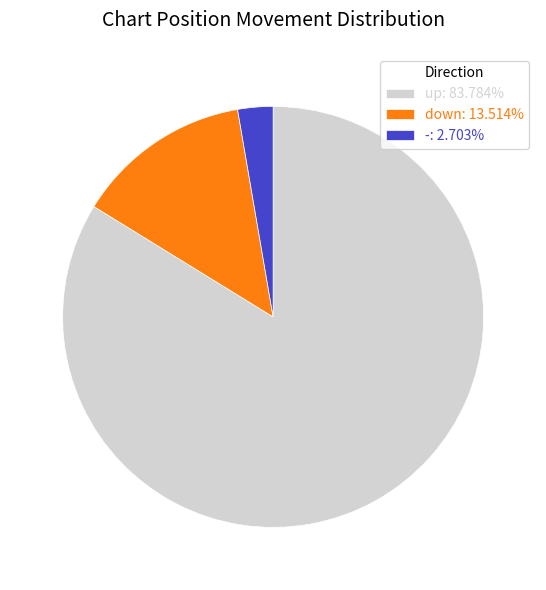

Does up: 83.784% represent more than half of the total?

Yes